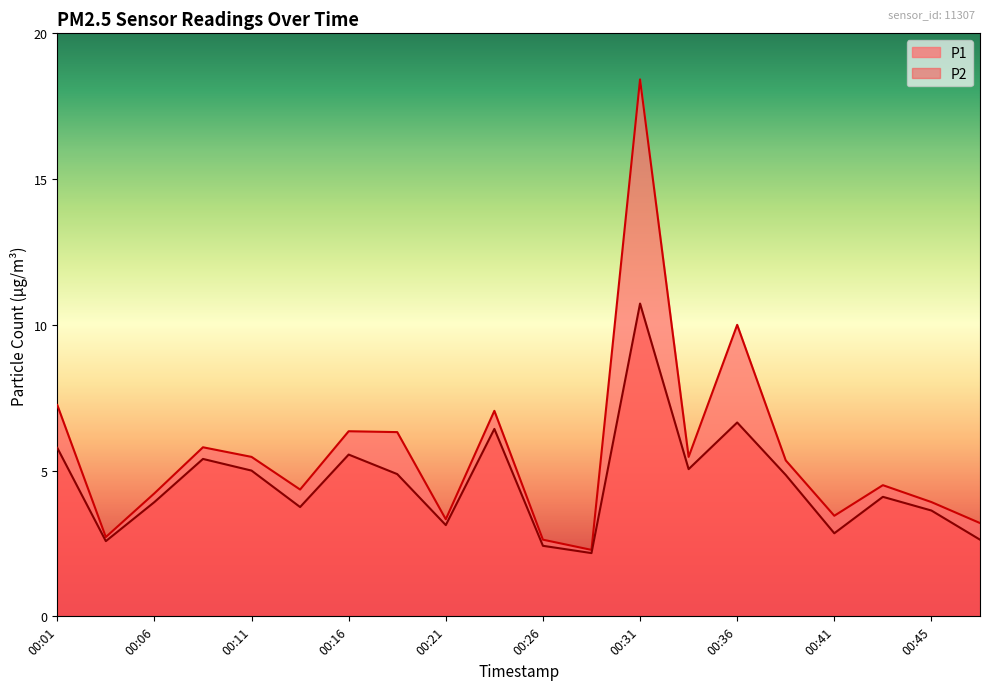

How many lines are shown in the chart?

2